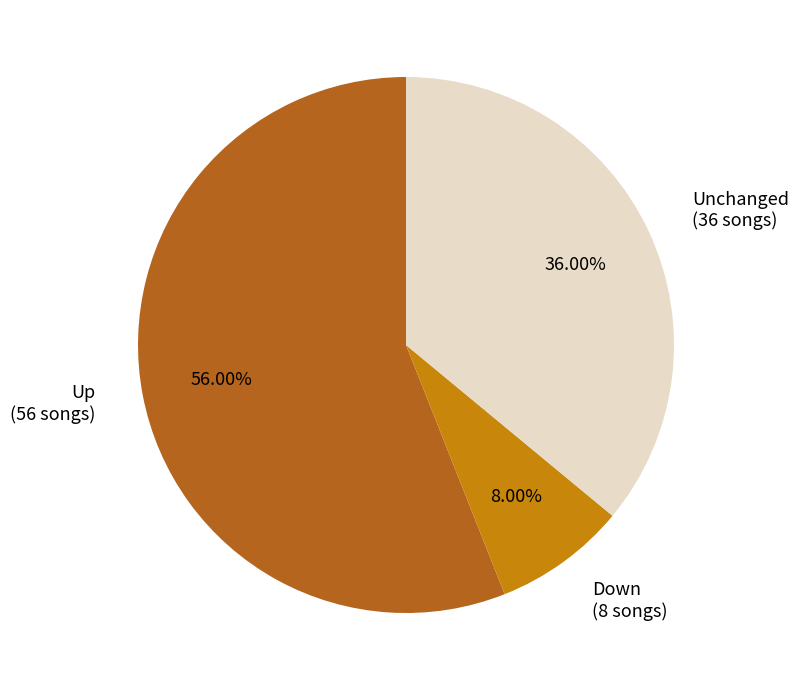

Count the number of slices in the pie.

3